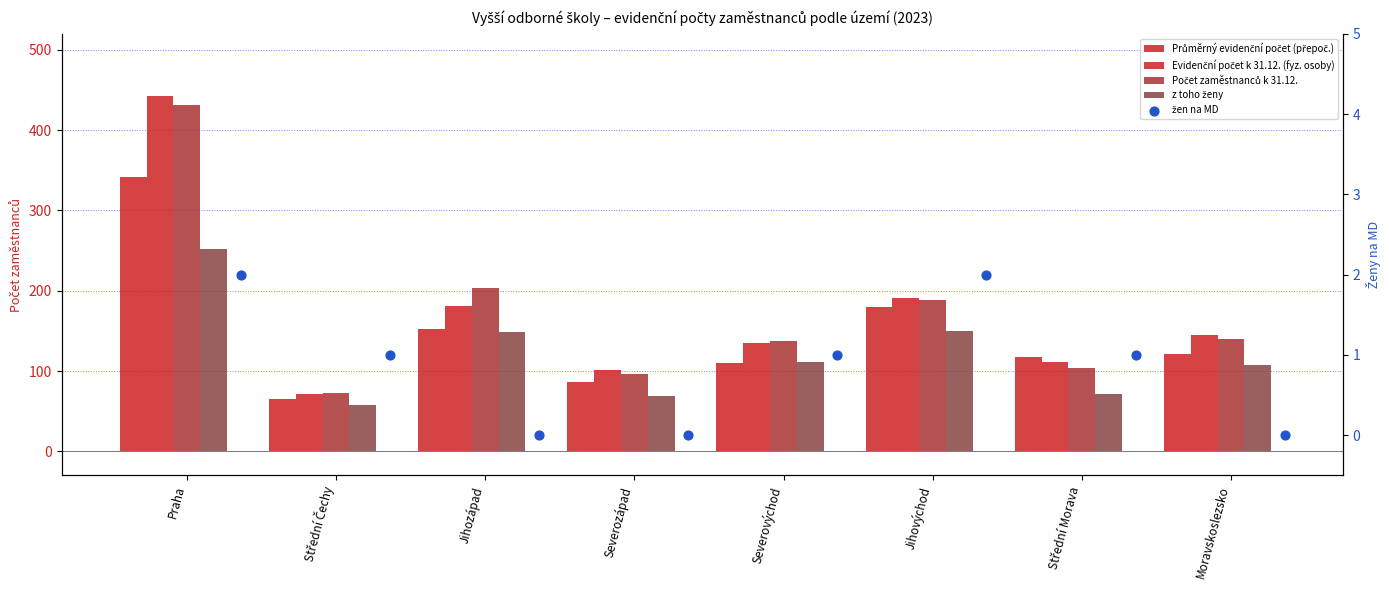

Which series has the largest total across all categories?

Evidenční počet k 31.12. (fyz. osoby)